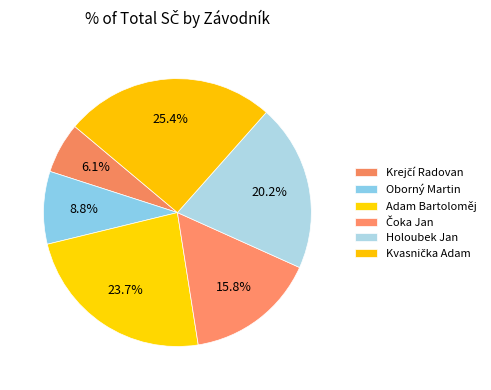

How many slices are in this pie chart?

6